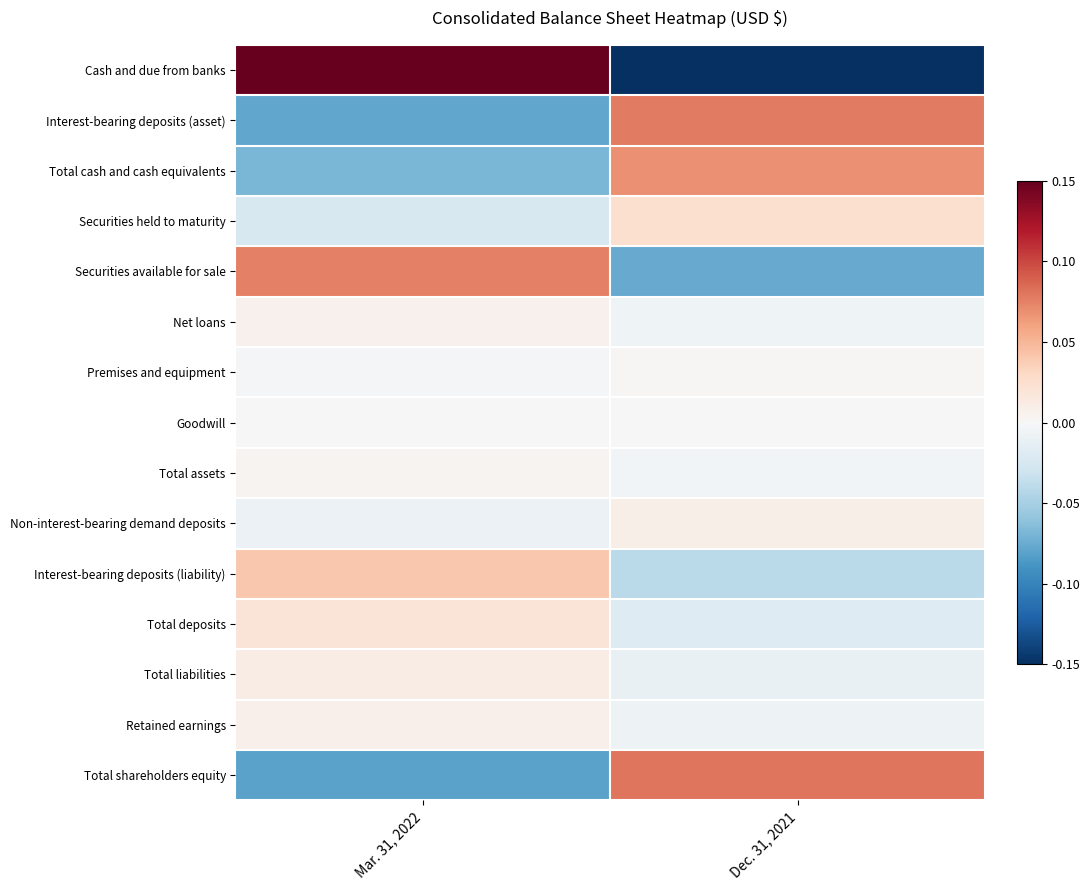

Which series changed the most between Mar. 31, 2022 and Dec. 31, 2021?

Cash and due from banks